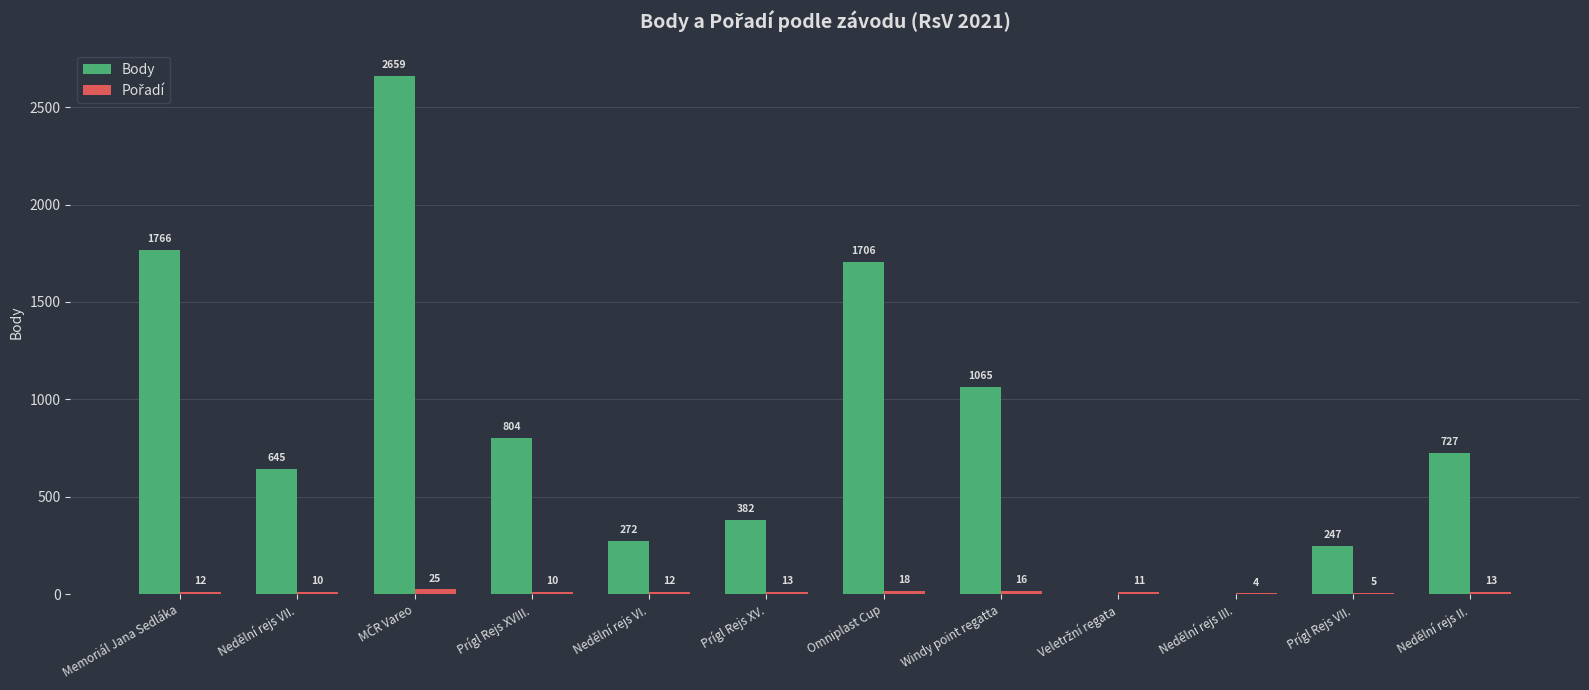

What value does the Body series have at Nedělní rejs II., to the nearest 100?

700